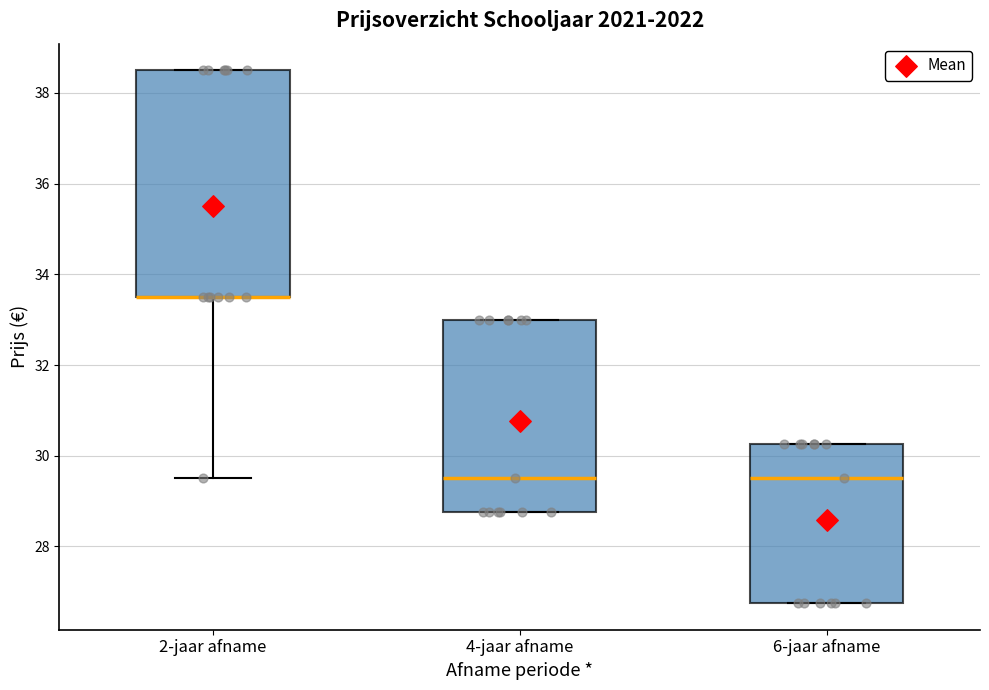

Reading left to right, read every box against the y-axis: the position of its median line, the range the box covers, and the ends of its whiskers. The values are not printed on the chart, so give them approximately, as read against the axis.

2-jaar afname: median 33.6 (drawn on the box's lower edge), box 33.6 to 38.6, whiskers 29.6 to 38.6
4-jaar afname: median 29.6, box 28.8 to 33.0, whiskers 28.8 to 33.0
6-jaar afname: median 29.6, box 26.8 to 30.2, whiskers 26.8 to 30.2